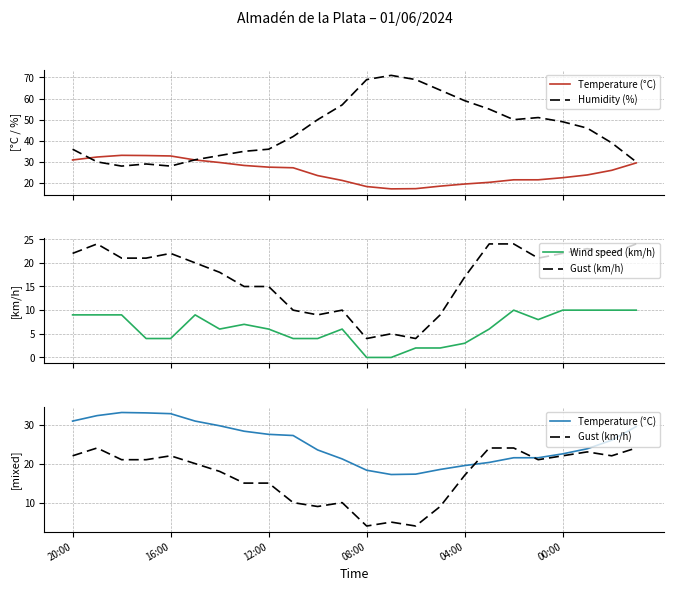

What is the difference between the Wind speed (km/h) values at 10 and 23?

6.0